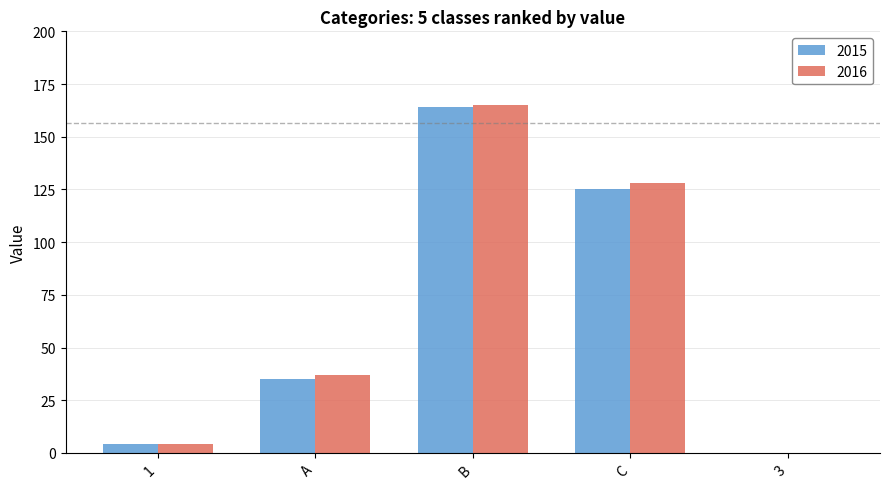

What is the maximum value shown in the chart?

165